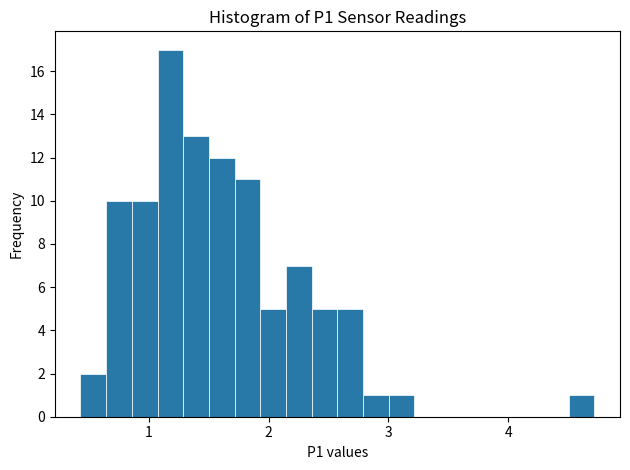

Around what value on the x-axis is the tallest bar? Give the approximate position of its centre, as read against the axis.

1.2